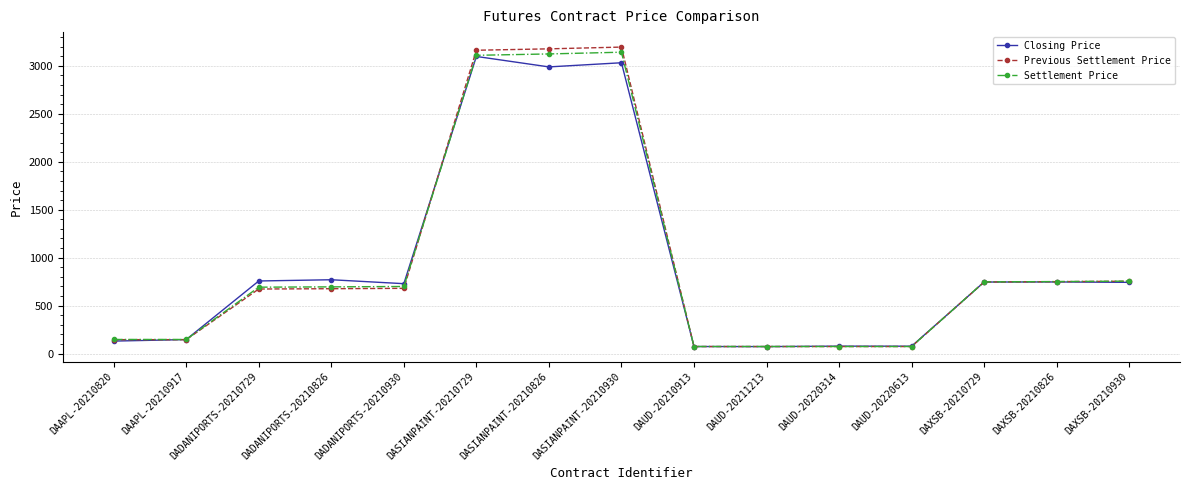

How many lines are shown in the chart?

3